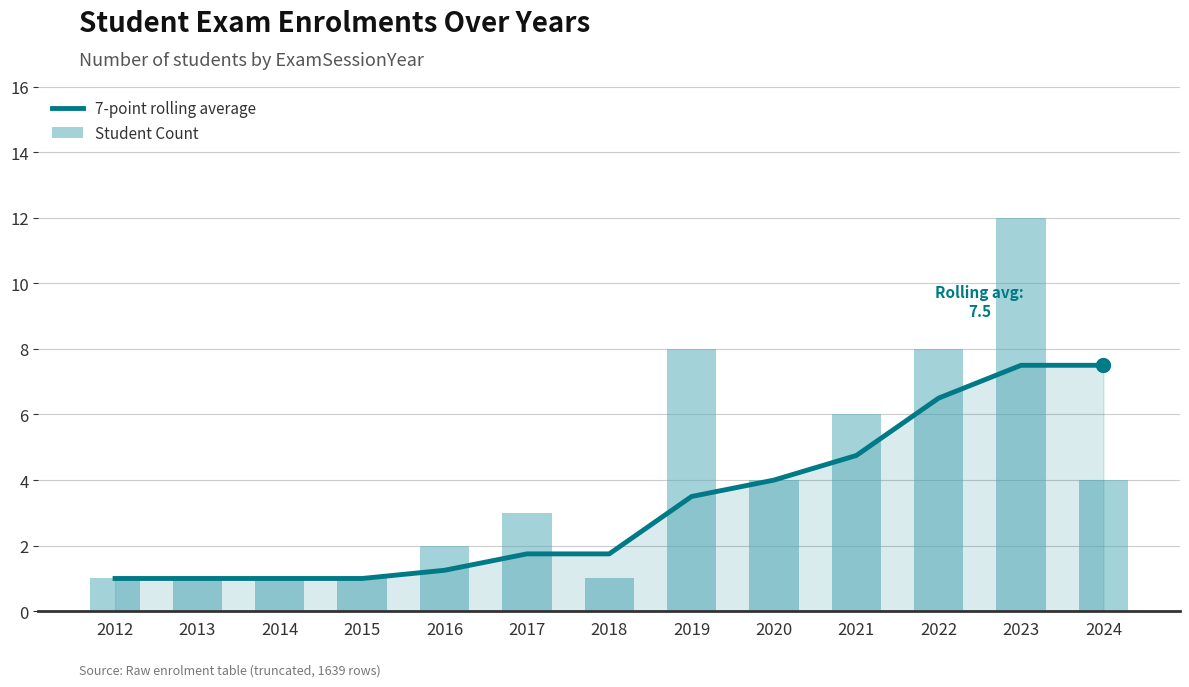

Which has a higher value, 2019 or 2012?

2019